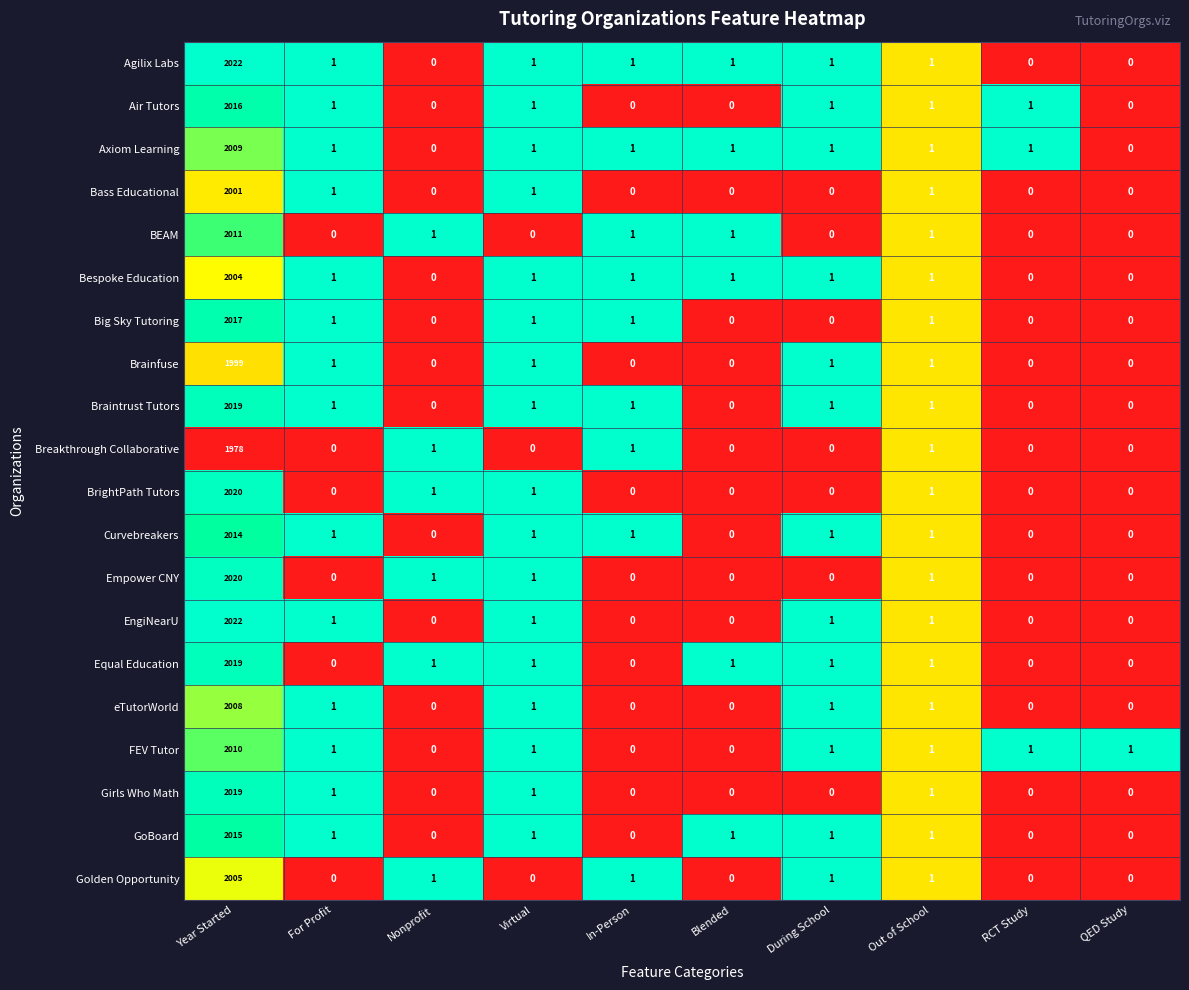

Which series has the largest total across all categories?

Agilix Labs